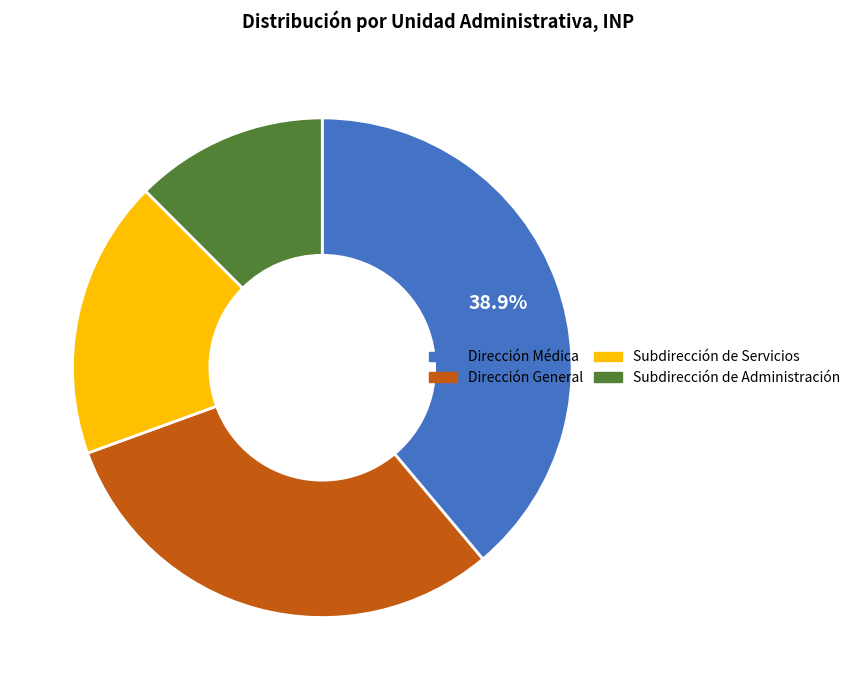

The Dirección Médica slice represents 39% of the pie. True or false?

True